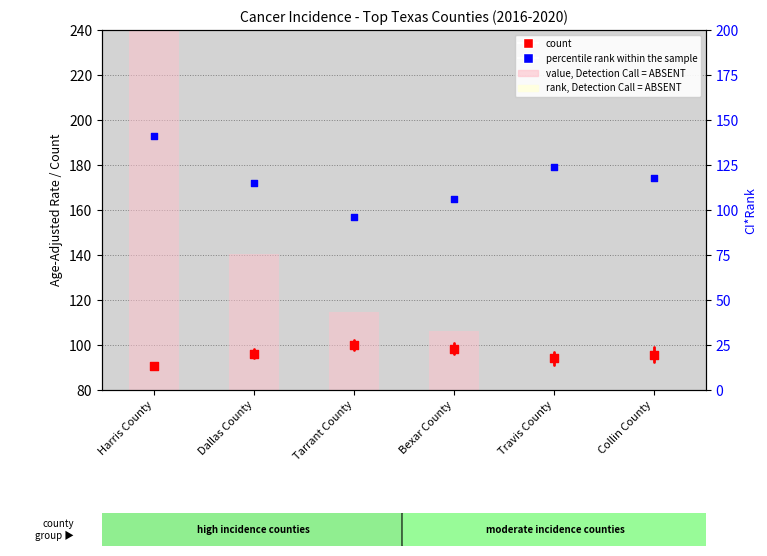

Which series contains the lowest Y value?

value, Detection Call = ABSENT